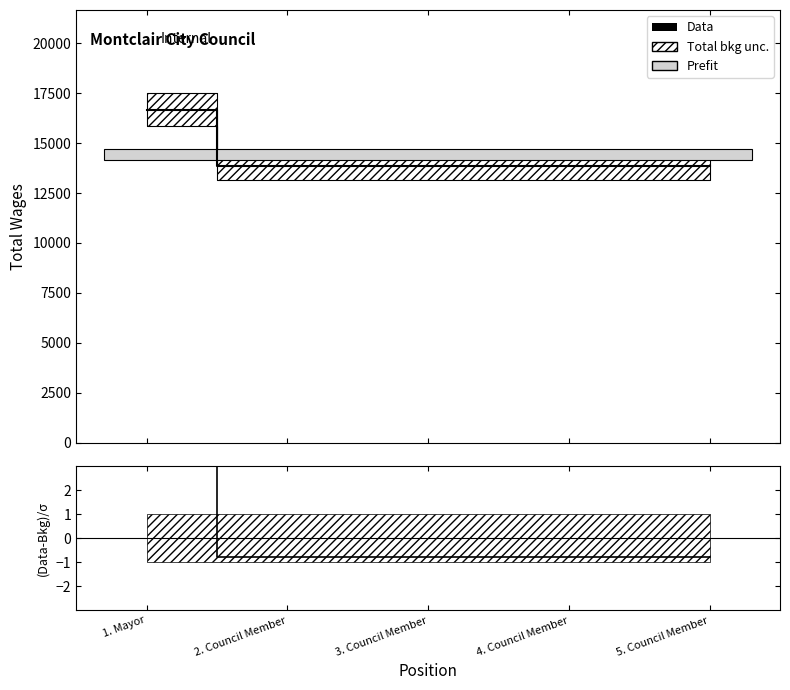

What is the label of the 1st point from the right?

5. Council Member